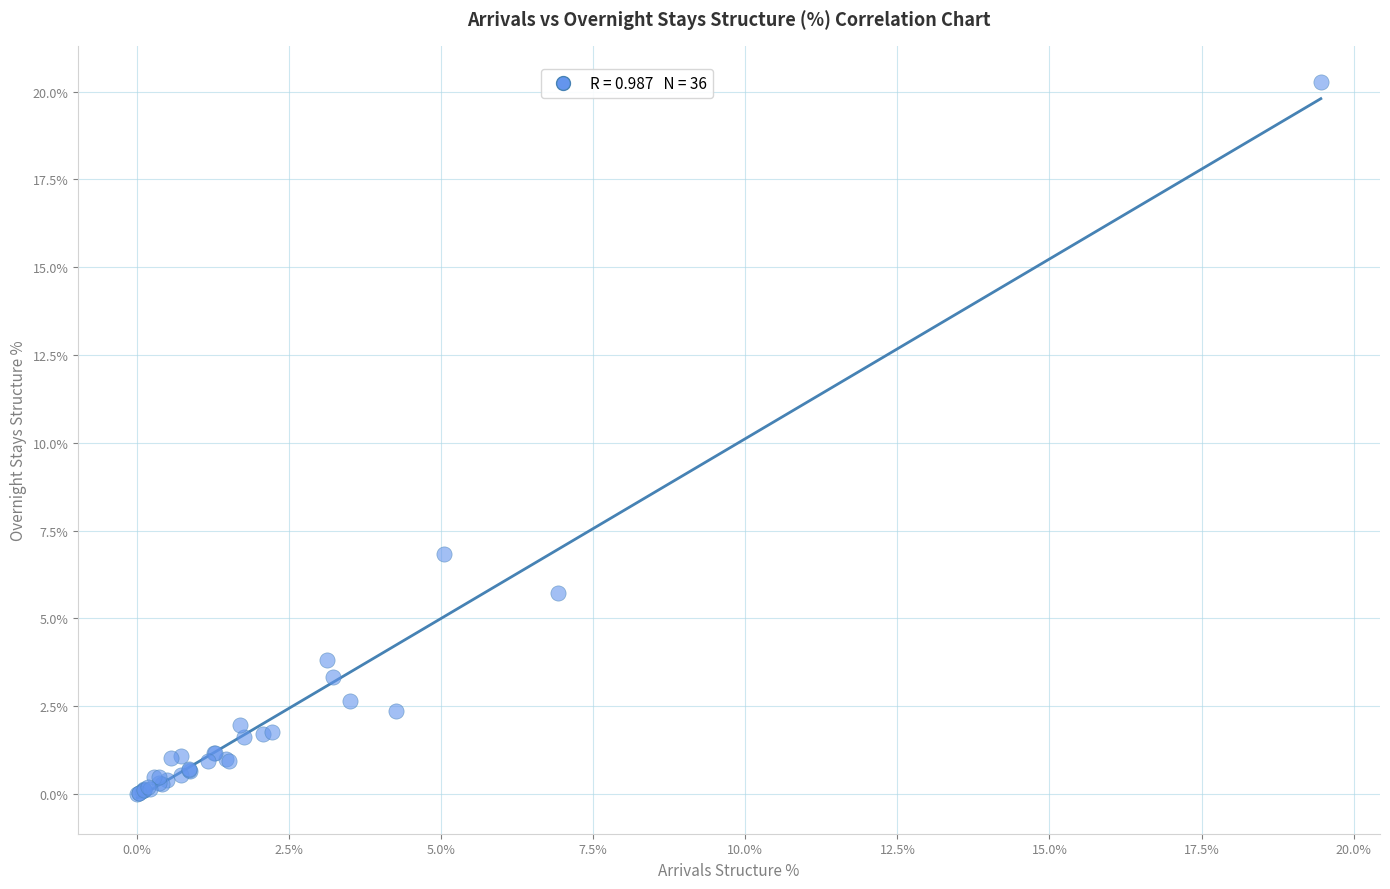

What Y value in the scatter plot is closest to 10?

6.8